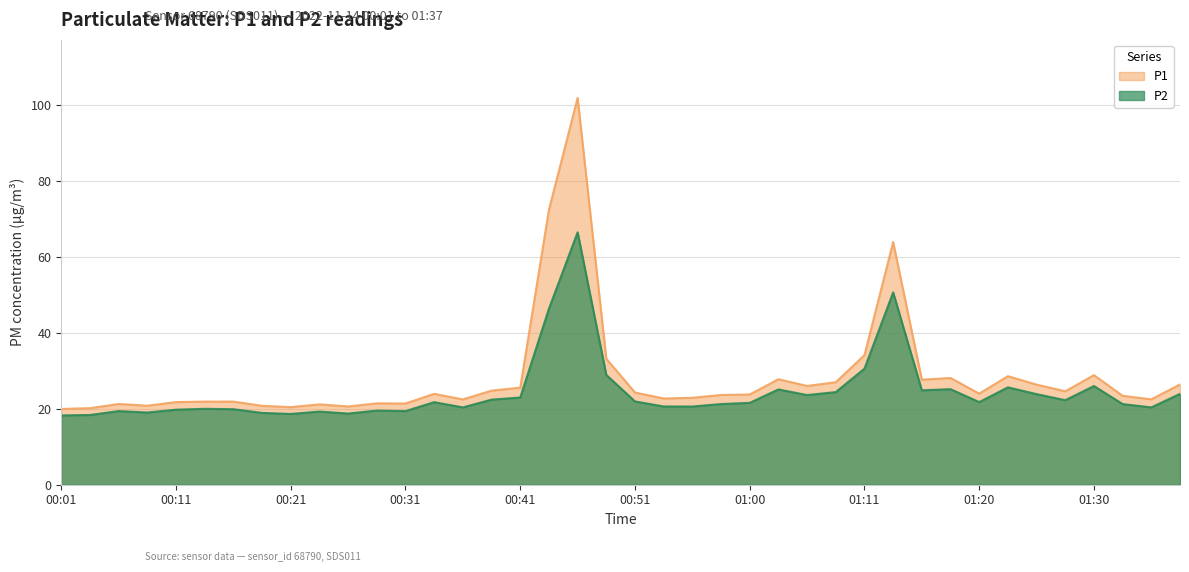

What is the sum of the P2 values at 01:11 and 00:38?

53.0